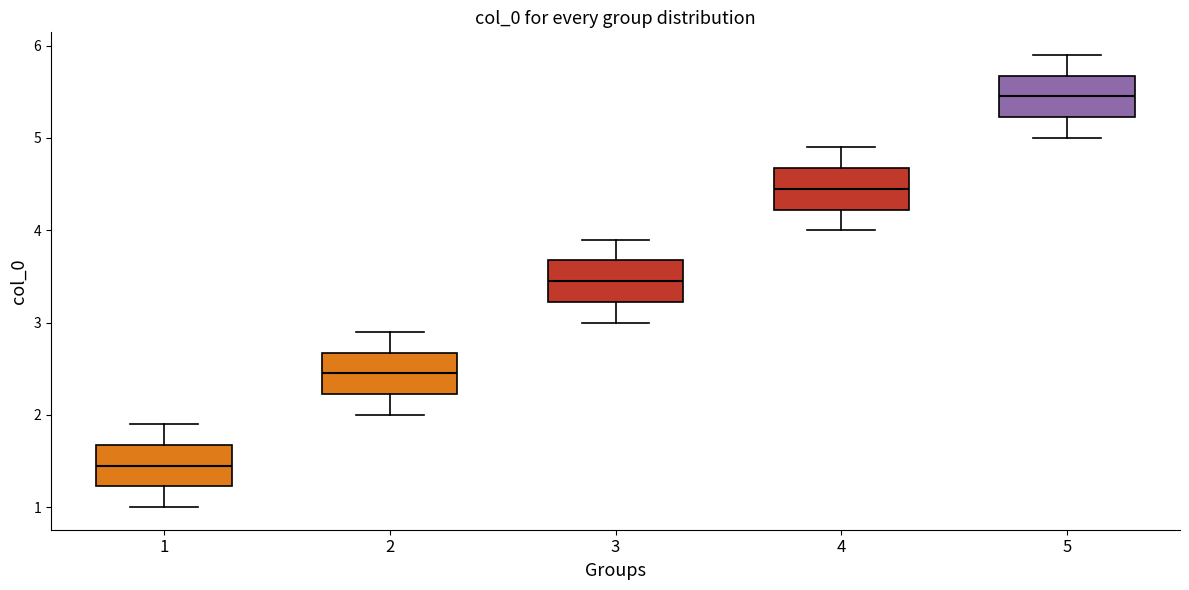

Reading left to right, transcribe this box plot: for each box, give where its median line is, the range the box spans, and where its two whiskers end, as read against the y-axis. The values are not printed on the chart, so give them approximately, as read against the axis.

1: median 1.5, box 1.2 to 1.7, whiskers 1.0 to 1.9
2: median 2.5, box 2.2 to 2.7, whiskers 2.0 to 2.9
3: median 3.5, box 3.2 to 3.7, whiskers 3.0 to 3.9
4: median 4.5, box 4.2 to 4.7, whiskers 4.0 to 4.9
5: median 5.5, box 5.2 to 5.7, whiskers 5.0 to 5.9